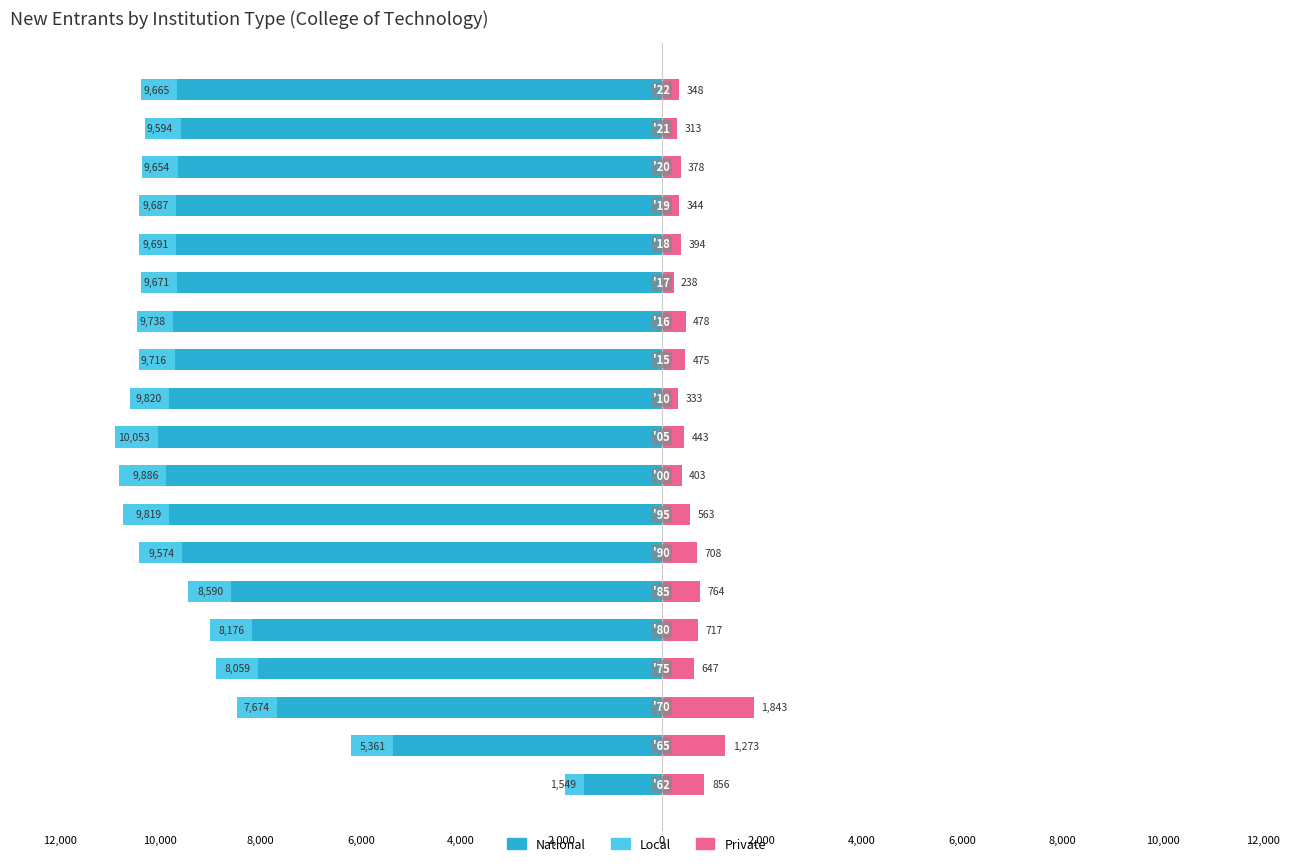

What is the sum of all Local values?

-14662